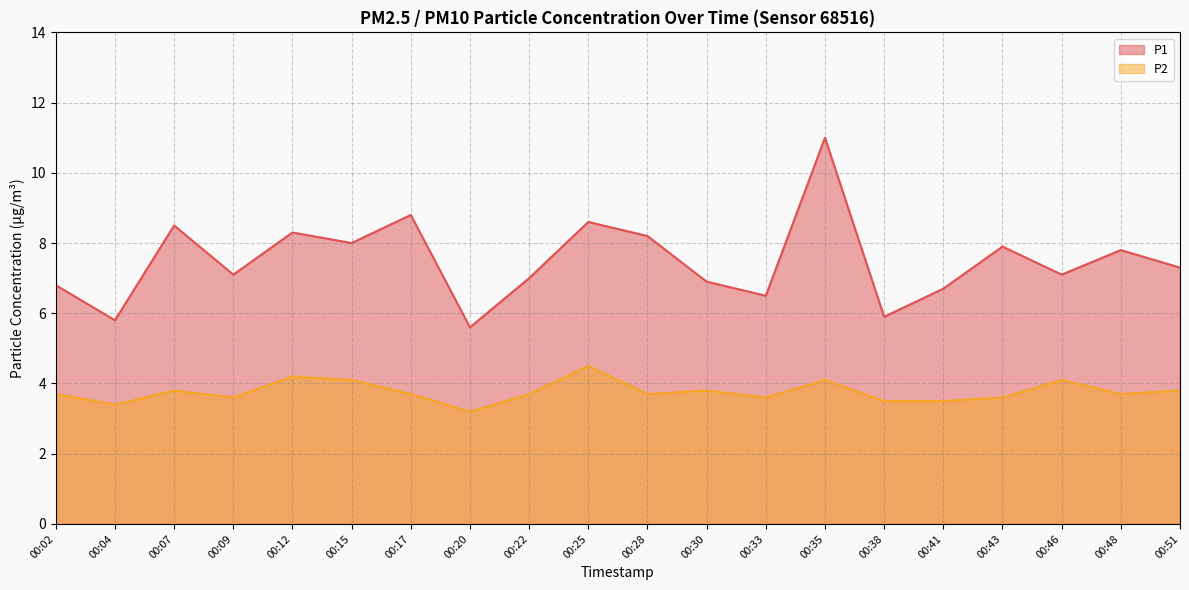

How many series are shown in this chart?

2